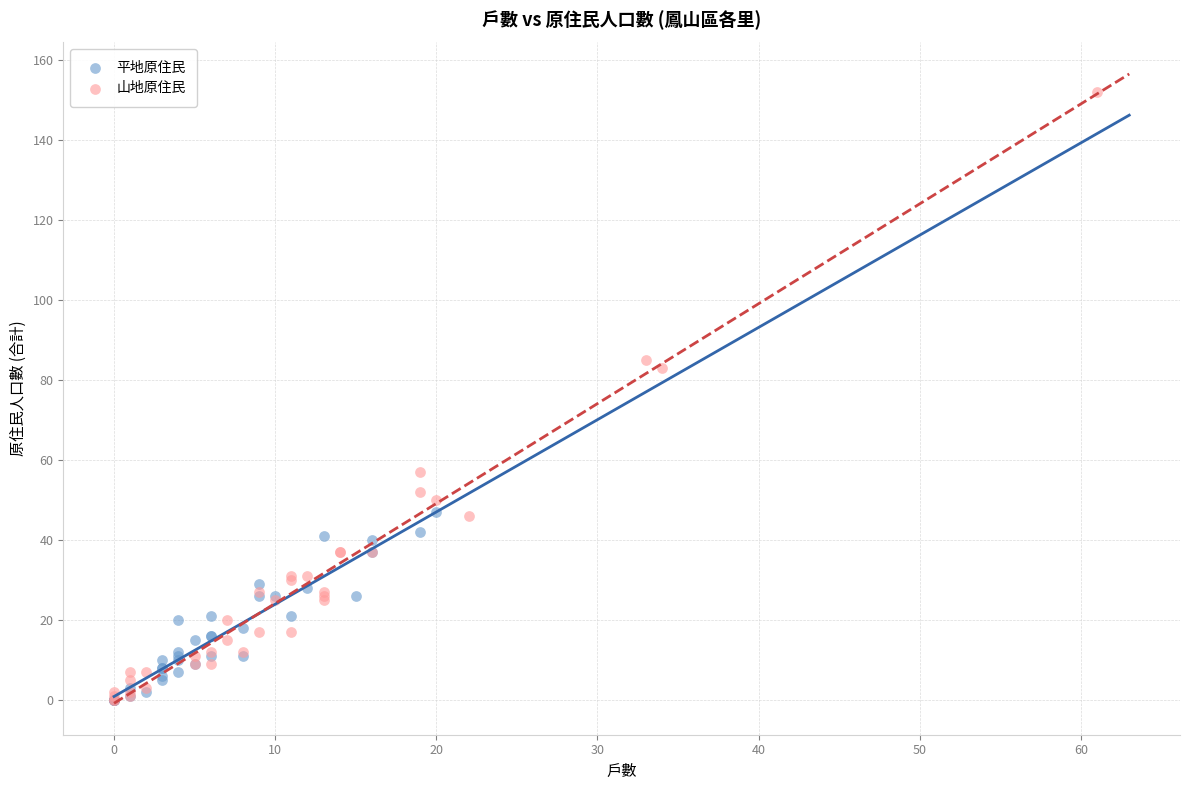

Which series reaches the maximum Y coordinate?

山地原住民